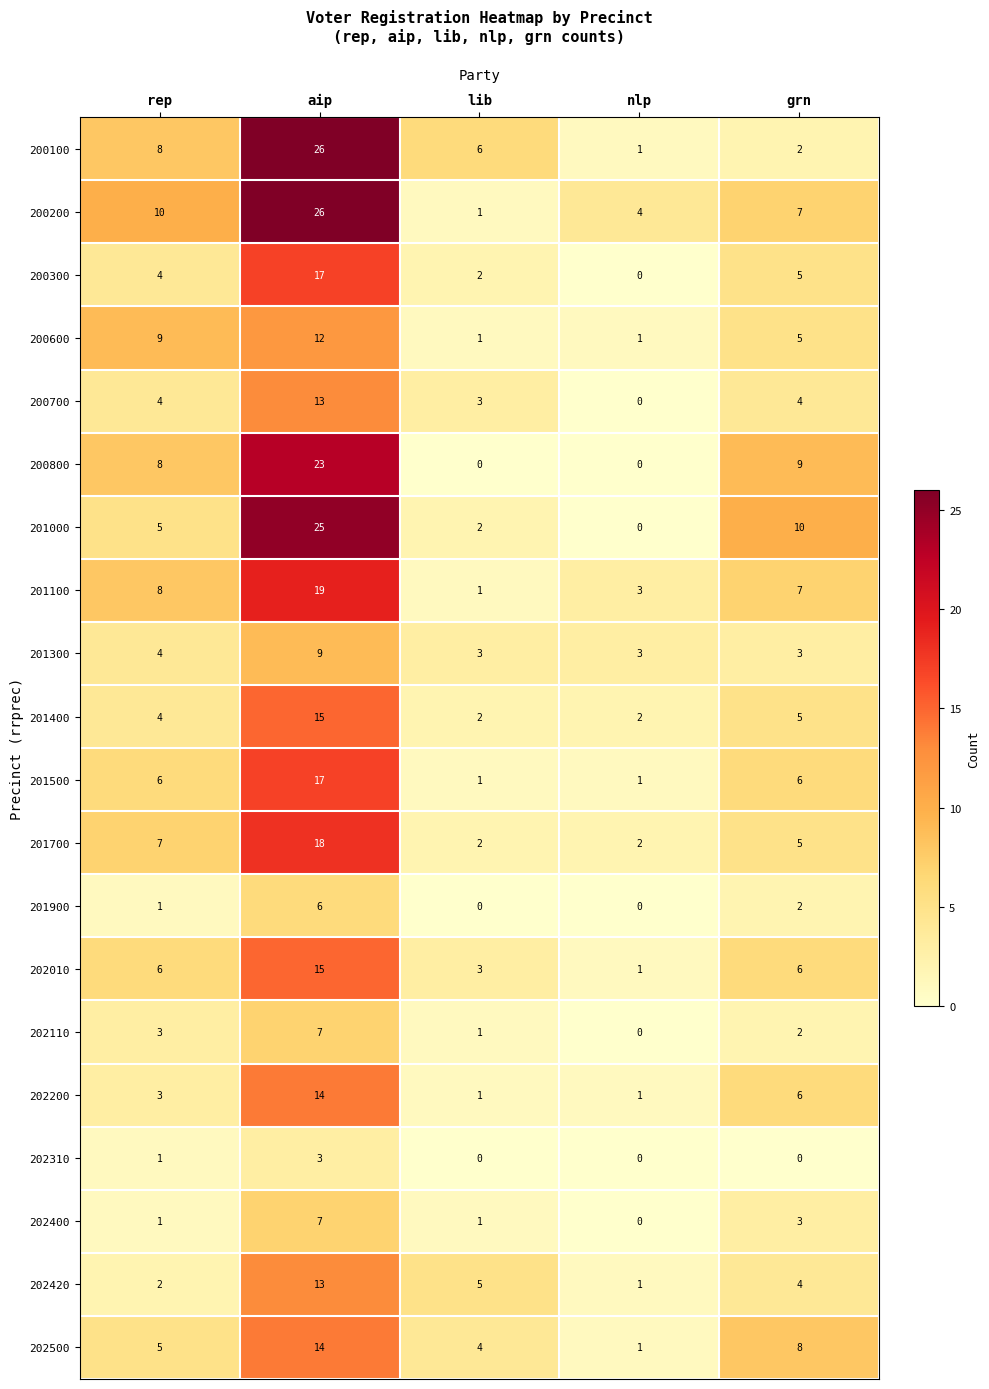

How many categories are shown in the chart?

5